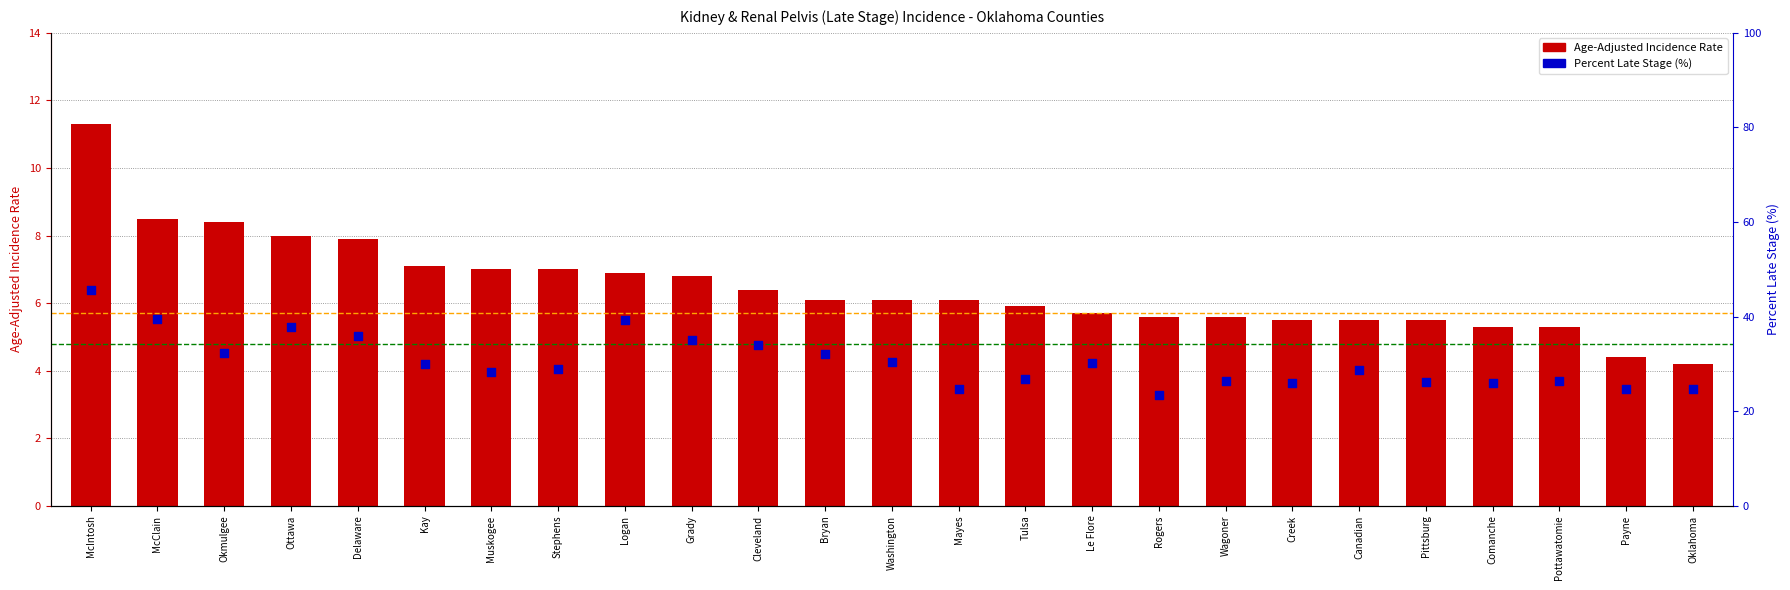

Which series has the widest spread of Y values?

Percent Late Stage